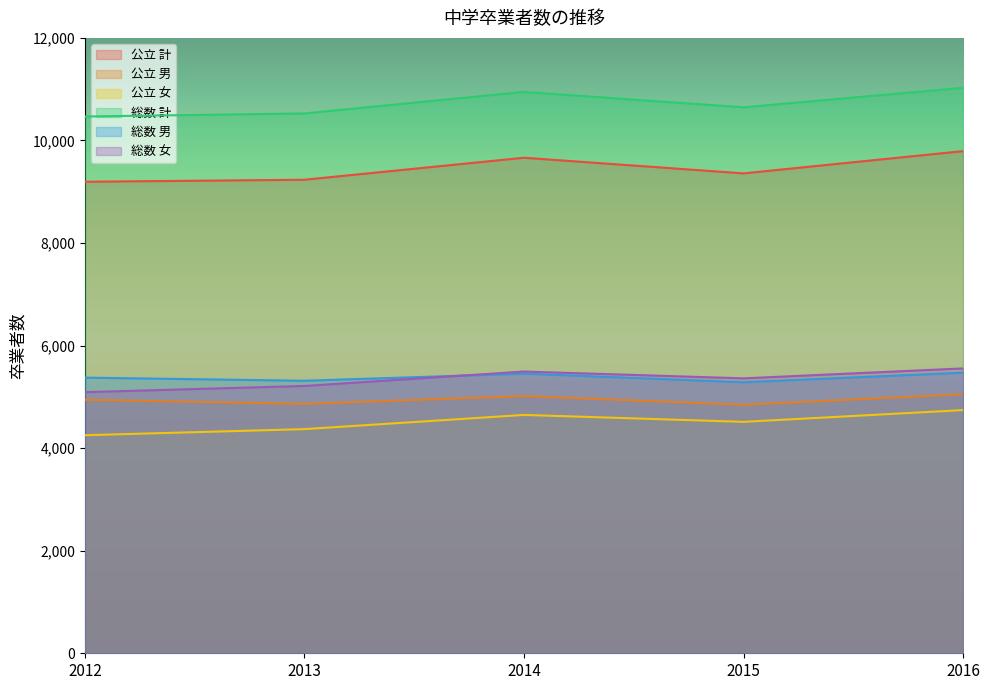

What is the spread (max minus min) of values at 2013?

6156